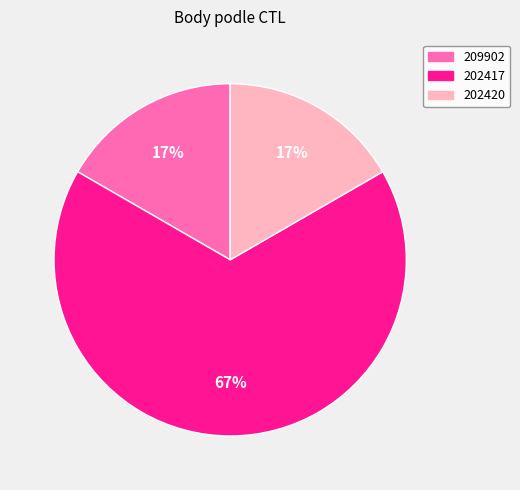

Is the sum of 202420 and 209902 greater than half?

No